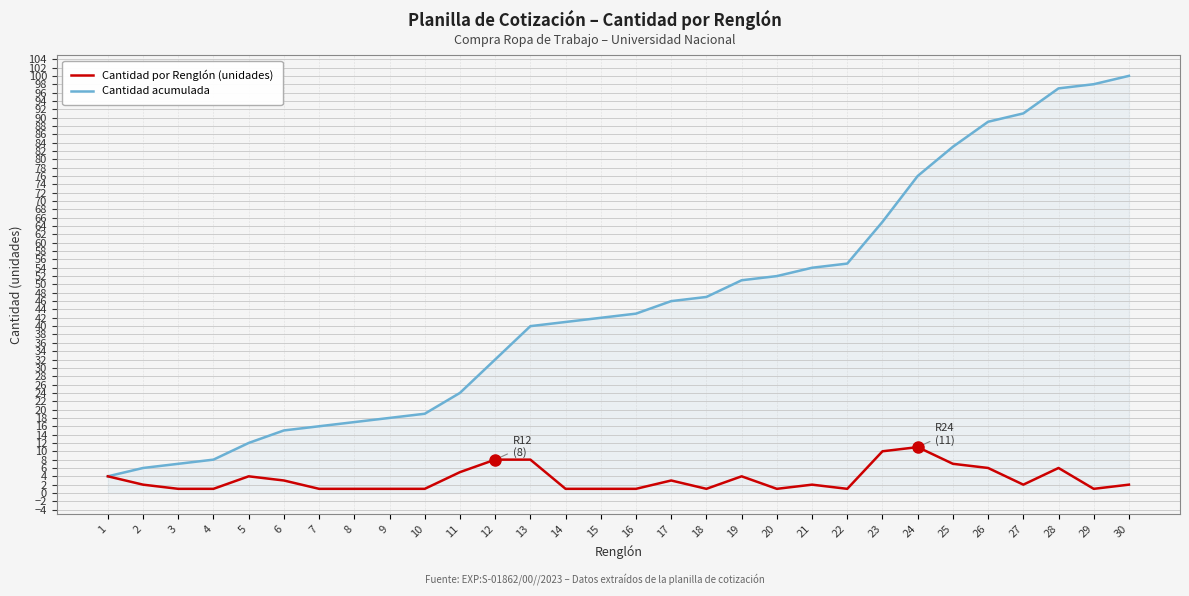

Between 22 and 25, which series saw the biggest shift?

Cantidad acumulada